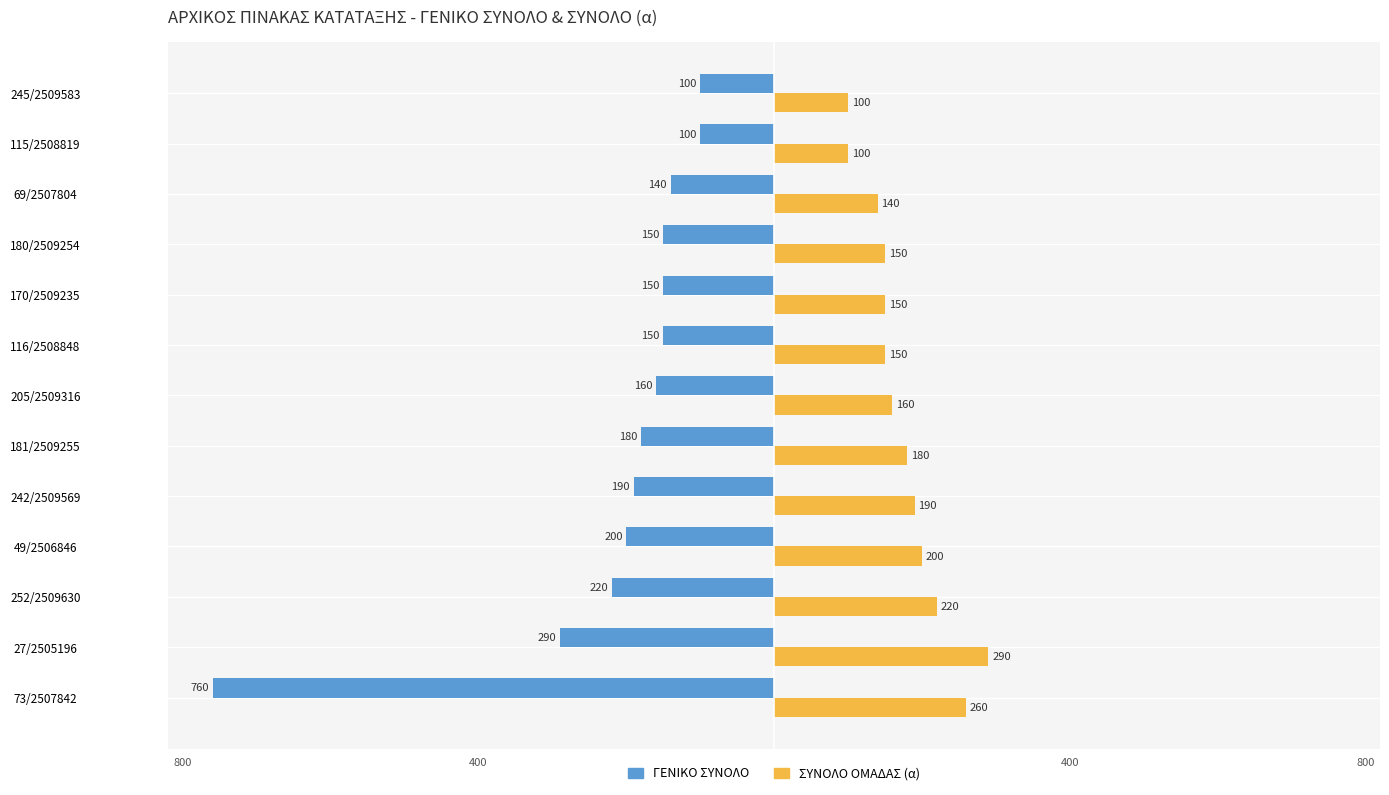

What is the approximate value of ΣΥΝΟΛΟ ΟΜΑΔΑΣ (α) at 170/2509235, to the nearest 10?

150